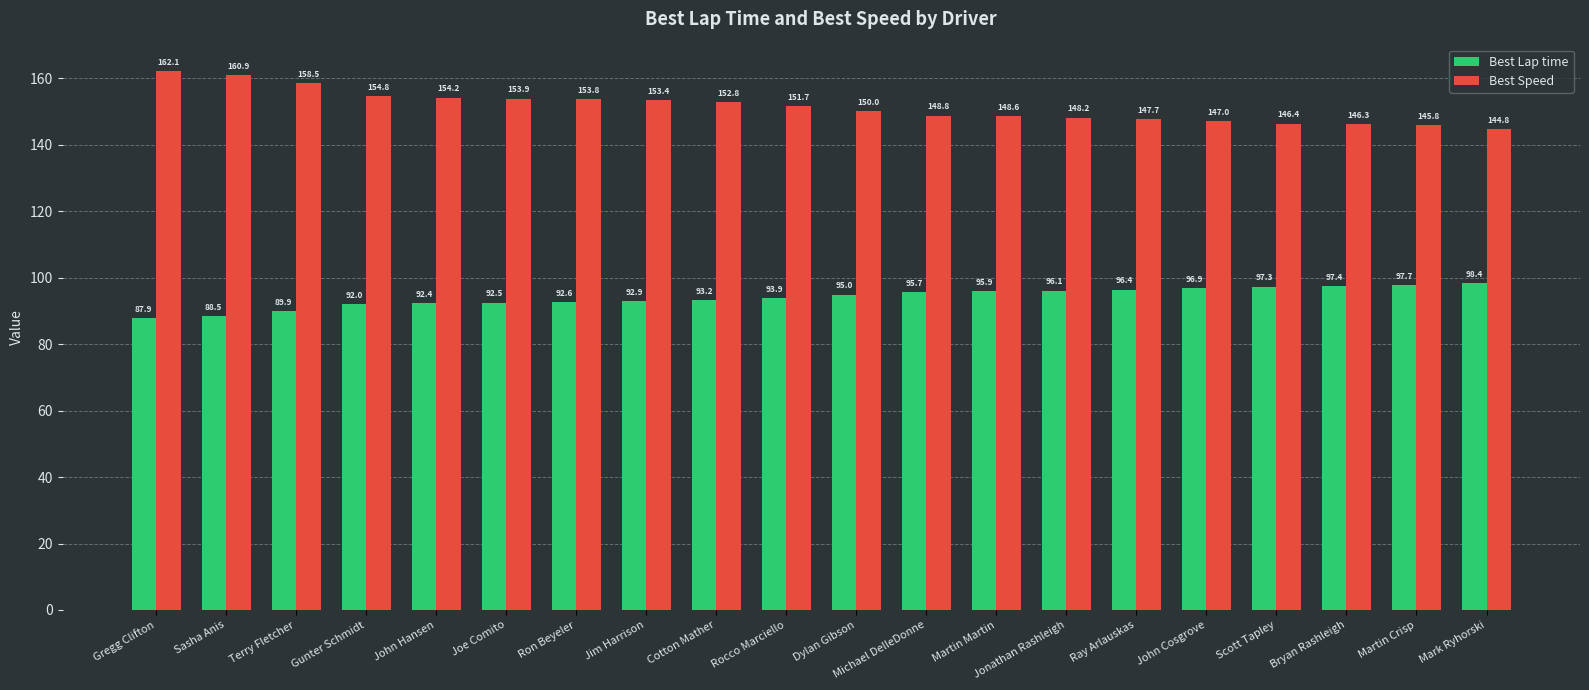

What is the difference between the maximum and minimum values in the Best Lap time series?

10.5